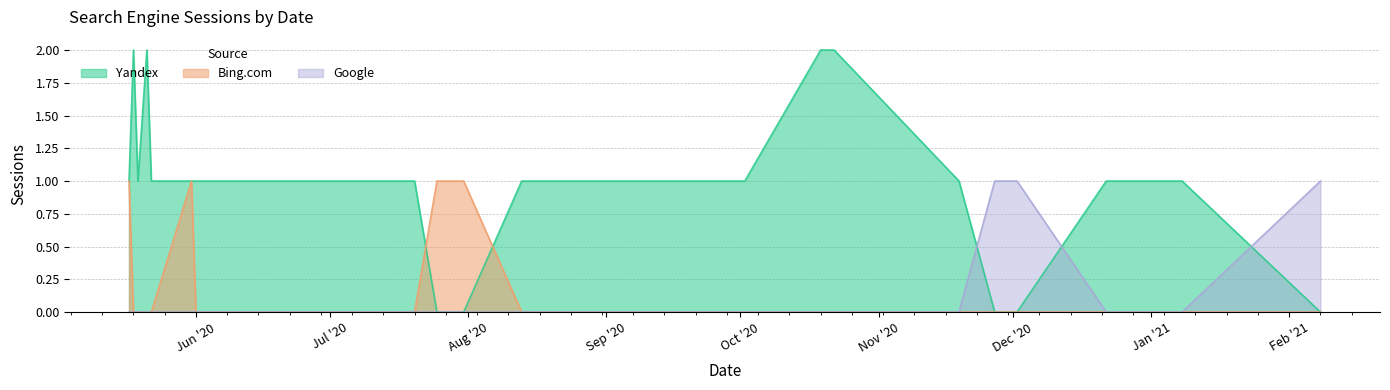

Read the Yandex value at 2020-09-22.

1